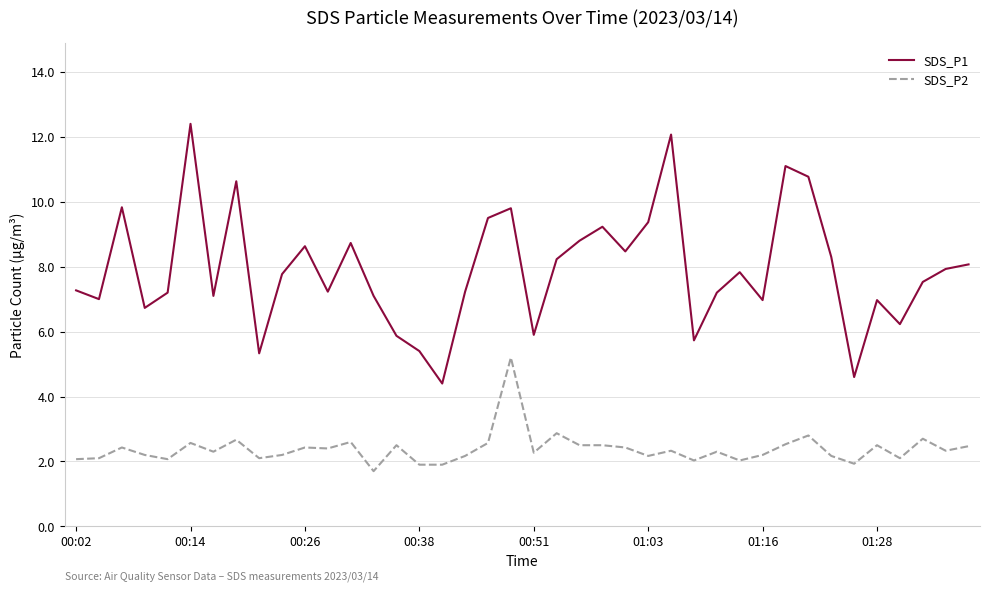

Which series has the largest total across all categories?

SDS_P1